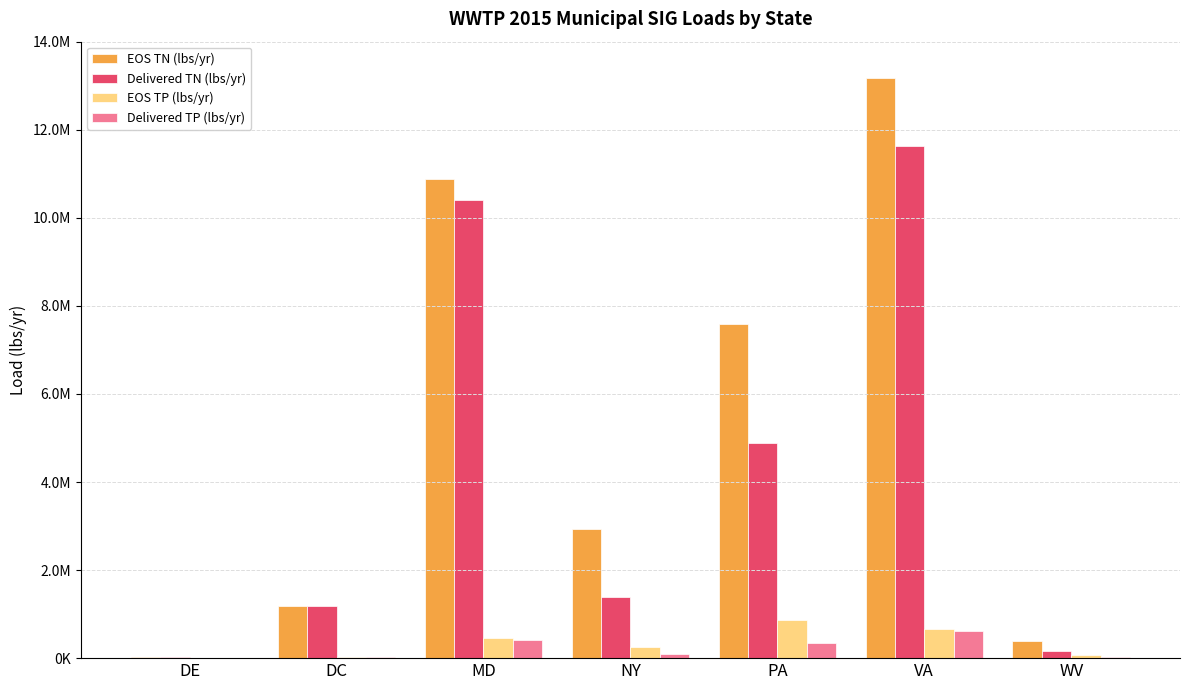

What is the difference between the Delivered TN (lbs/yr) values at PA and DC?

3680407.5